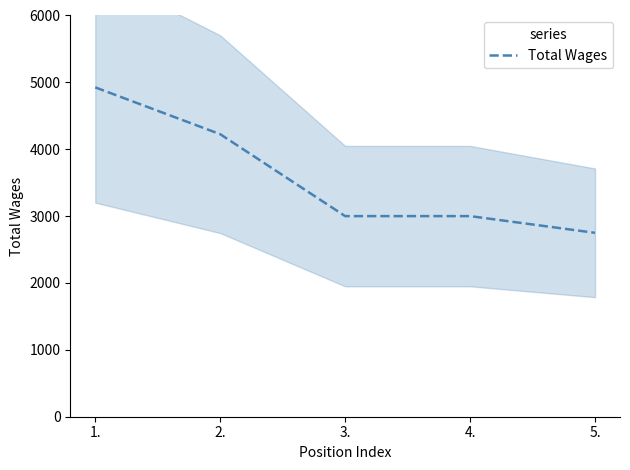

True or false: the data shows 4225 at 2..

True